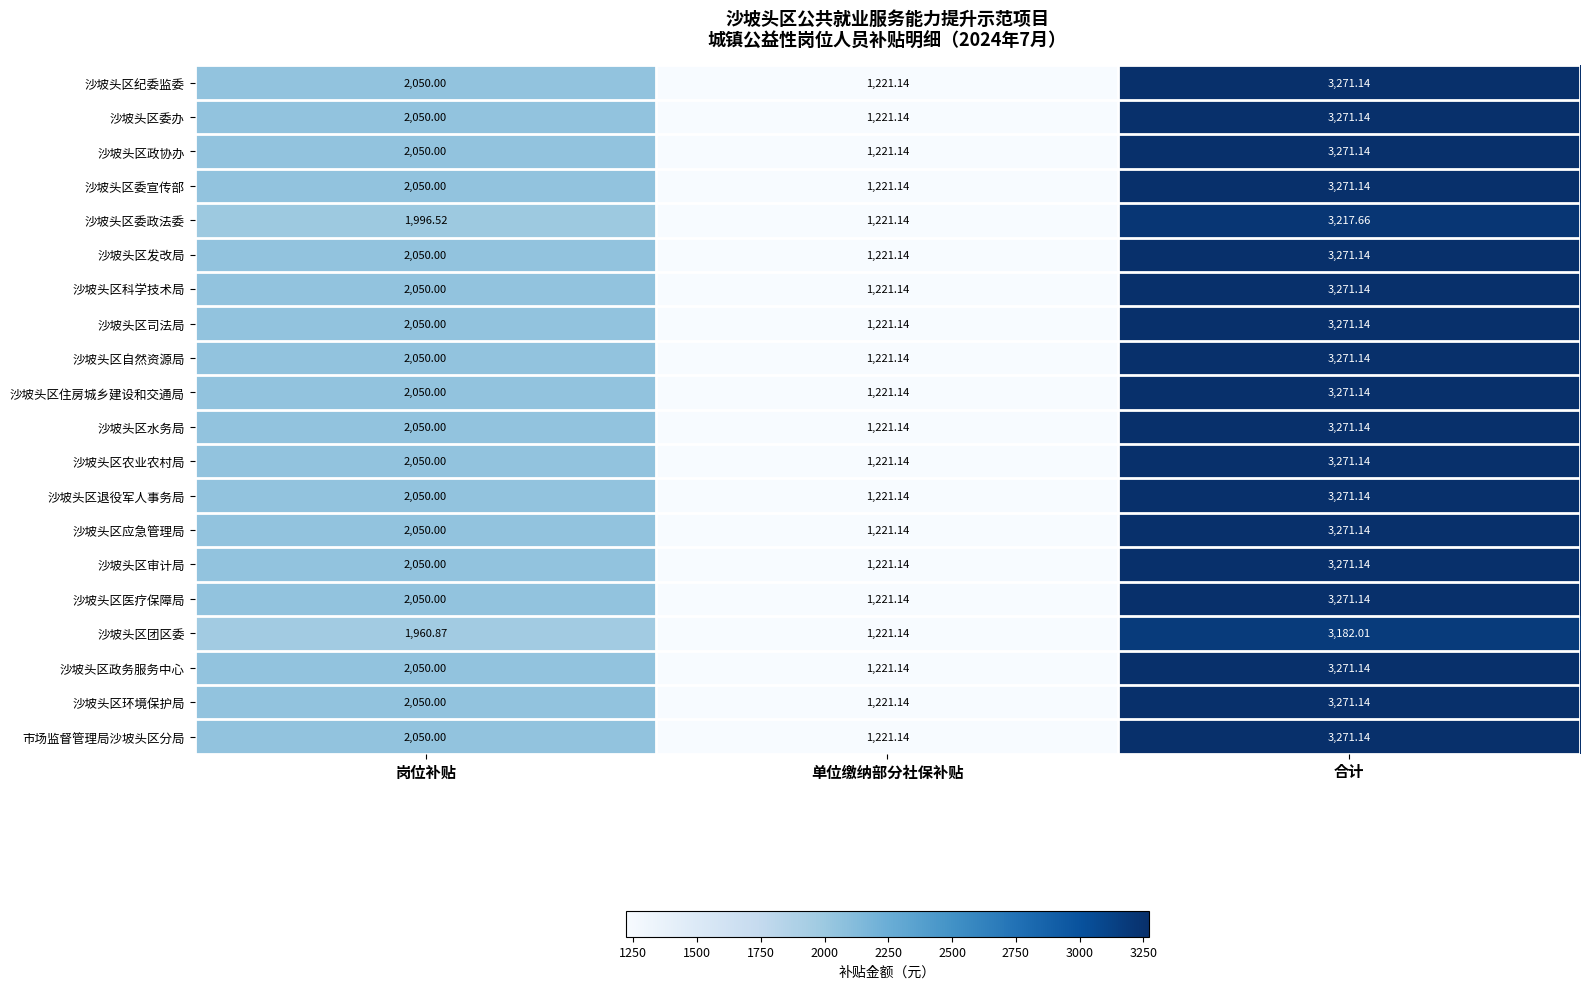

At how many categories does at least one series exceed 1562?

2